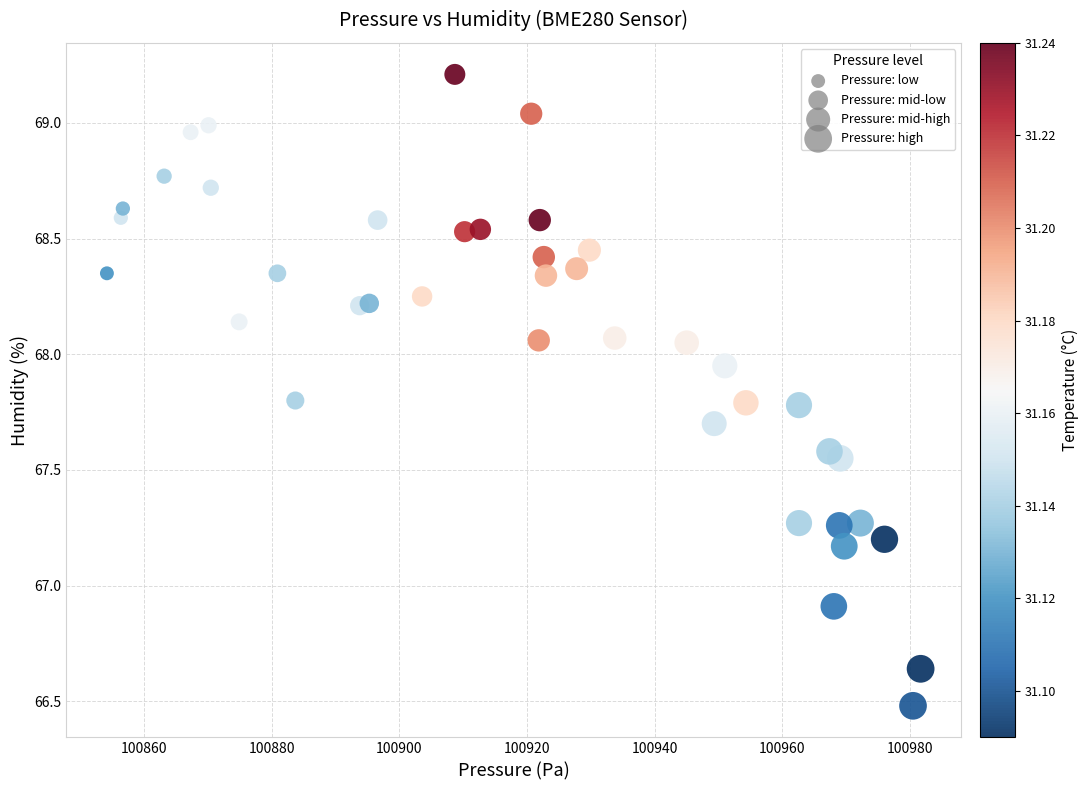

What Y value in the scatter plot is closest to 67?

66.9